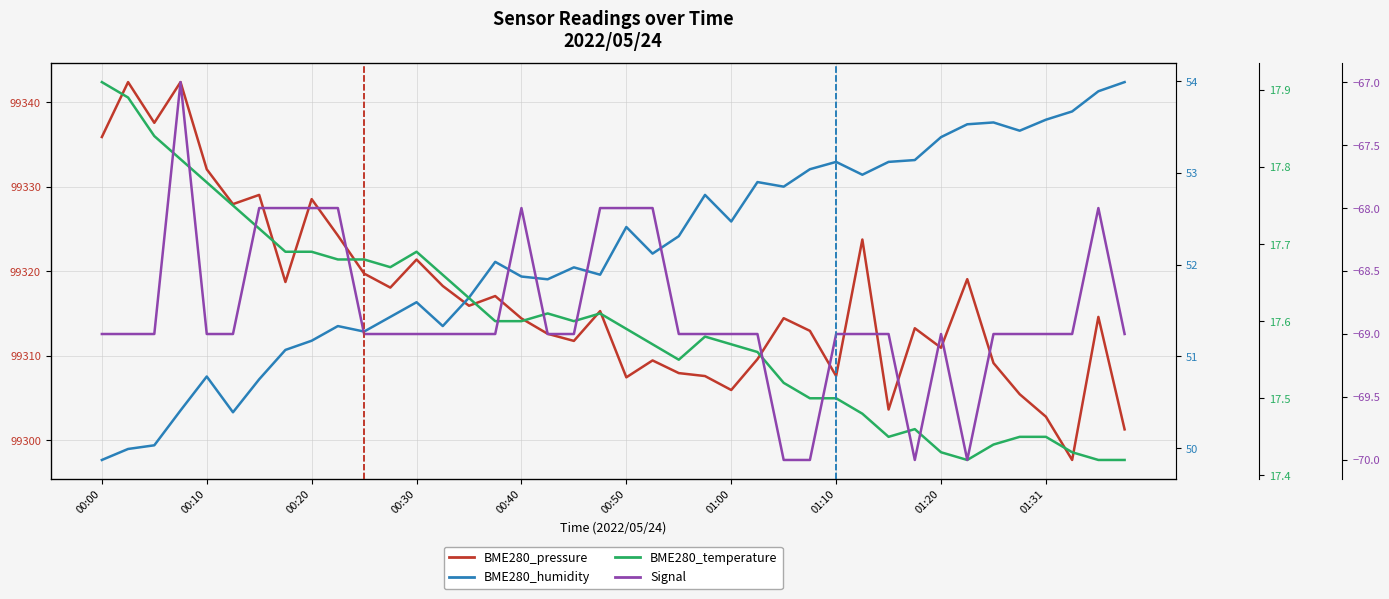

What is the difference between the maximum and minimum values in the Signal series?

3.0